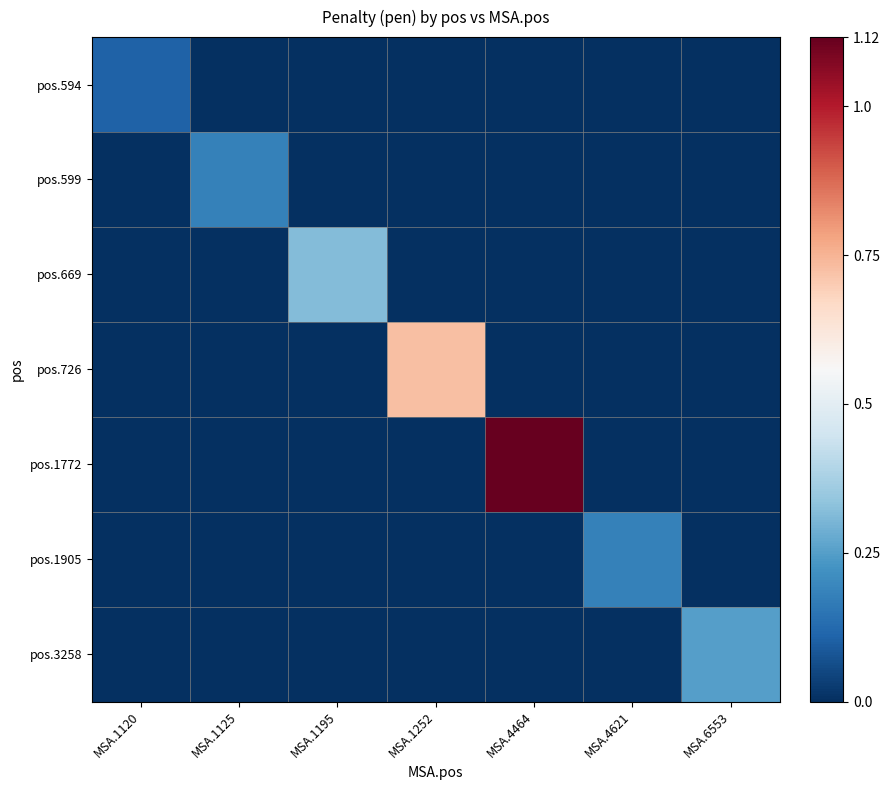

Reading right to left, transcribe all the data shown in this chart.

pos.594: MSA.6553=0.0	MSA.4621=0.0	MSA.4464=0.0	MSA.1252=0.0	MSA.1195=0.0	MSA.1125=0.0	MSA.1120=0.1
pos.599: MSA.6553=0.0	MSA.4621=0.0	MSA.4464=0.0	MSA.1252=0.0	MSA.1195=0.0	MSA.1125=0.2	MSA.1120=0.0
pos.669: MSA.6553=0.0	MSA.4621=0.0	MSA.4464=0.0	MSA.1252=0.0	MSA.1195=0.3	MSA.1125=0.0	MSA.1120=0.0
pos.726: MSA.6553=0.0	MSA.4621=0.0	MSA.4464=0.0	MSA.1252=0.7	MSA.1195=0.0	MSA.1125=0.0	MSA.1120=0.0
pos.1772: MSA.6553=0.0	MSA.4621=0.0	MSA.4464=1.1	MSA.1252=0.0	MSA.1195=0.0	MSA.1125=0.0	MSA.1120=0.0
pos.1905: MSA.6553=0.0	MSA.4621=0.2	MSA.4464=0.0	MSA.1252=0.0	MSA.1195=0.0	MSA.1125=0.0	MSA.1120=0.0
pos.3258: MSA.6553=0.2	MSA.4621=0.0	MSA.4464=0.0	MSA.1252=0.0	MSA.1195=0.0	MSA.1125=0.0	MSA.1120=0.0